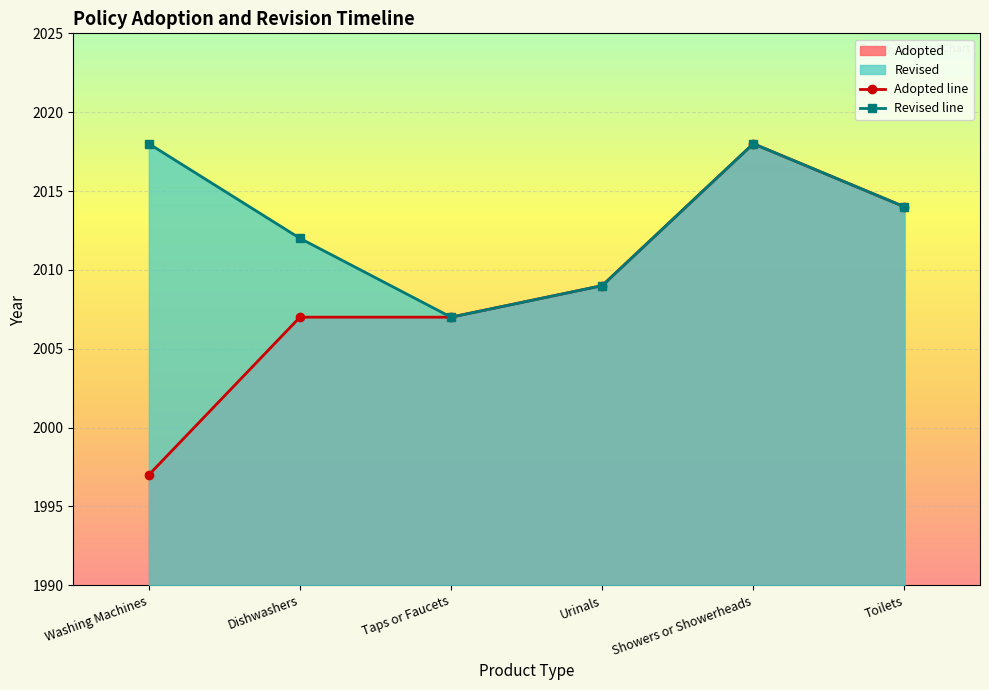

What is the value of the Revised line point at the 2nd from the left?

2012